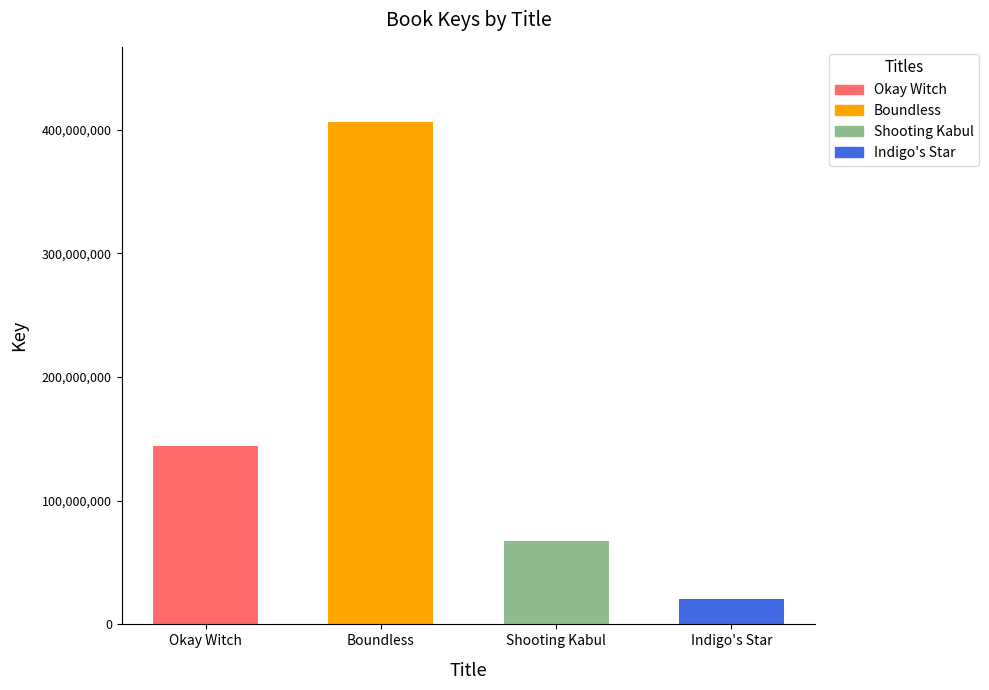

The chart shows a value of 47763207 at Okay Witch. True or false?

False